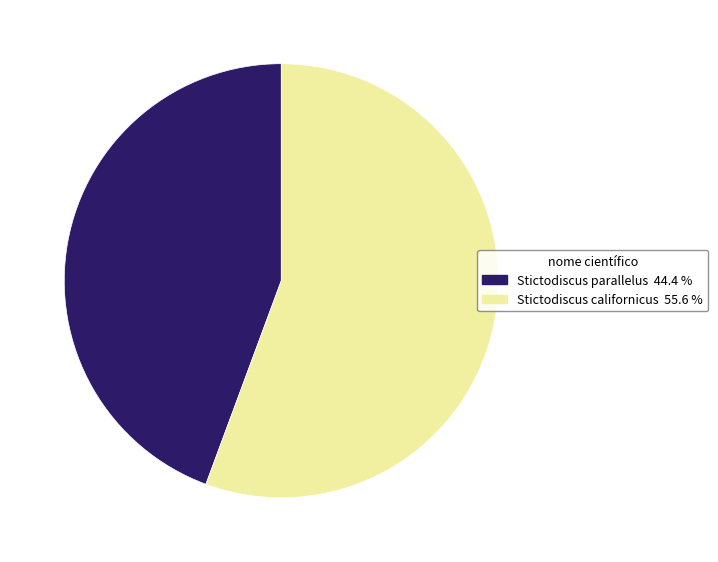

What is the smallest slice in the pie chart?

Stictodiscus parallelus